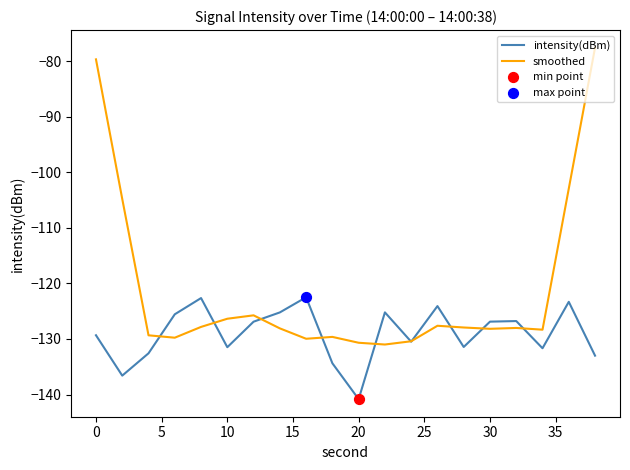

What is the smallest value displayed?

-140.8